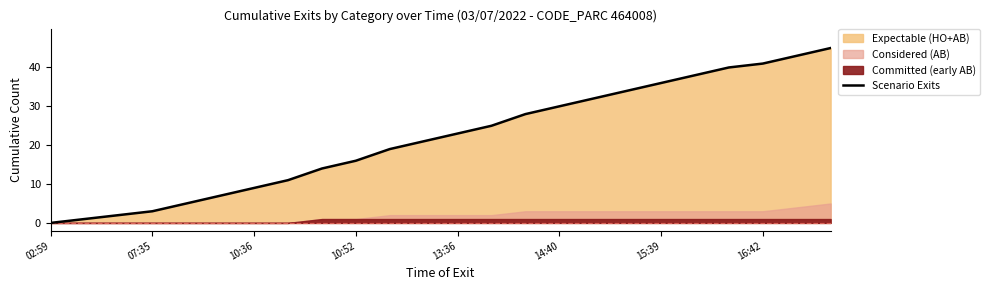

What is the highest value of the Scenario Exits series?

45